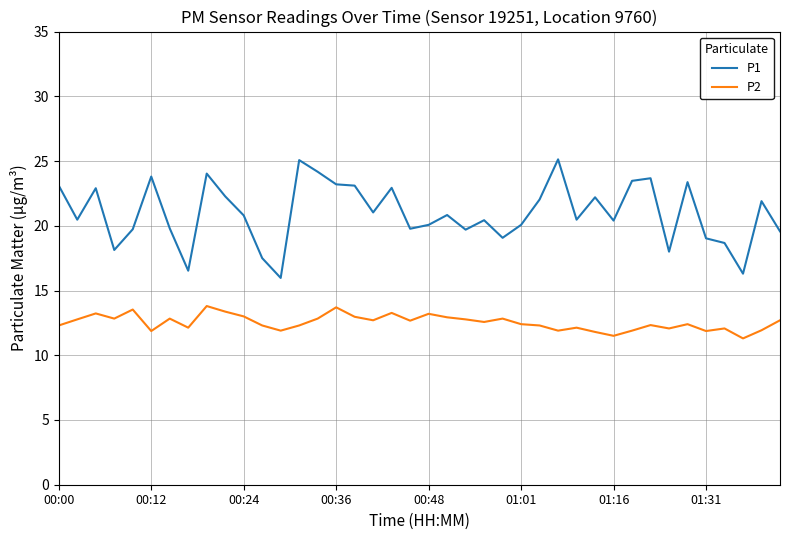

True or false: P1 has more than 0 interior local peaks.

True